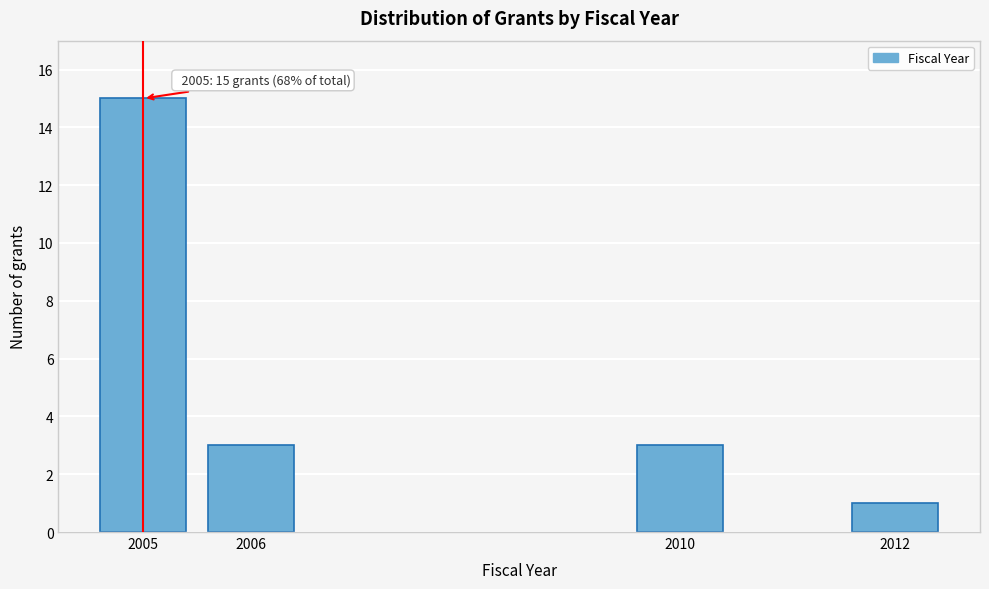

Reading left to right, transcribe all the data shown in this chart.

15	3	3	1